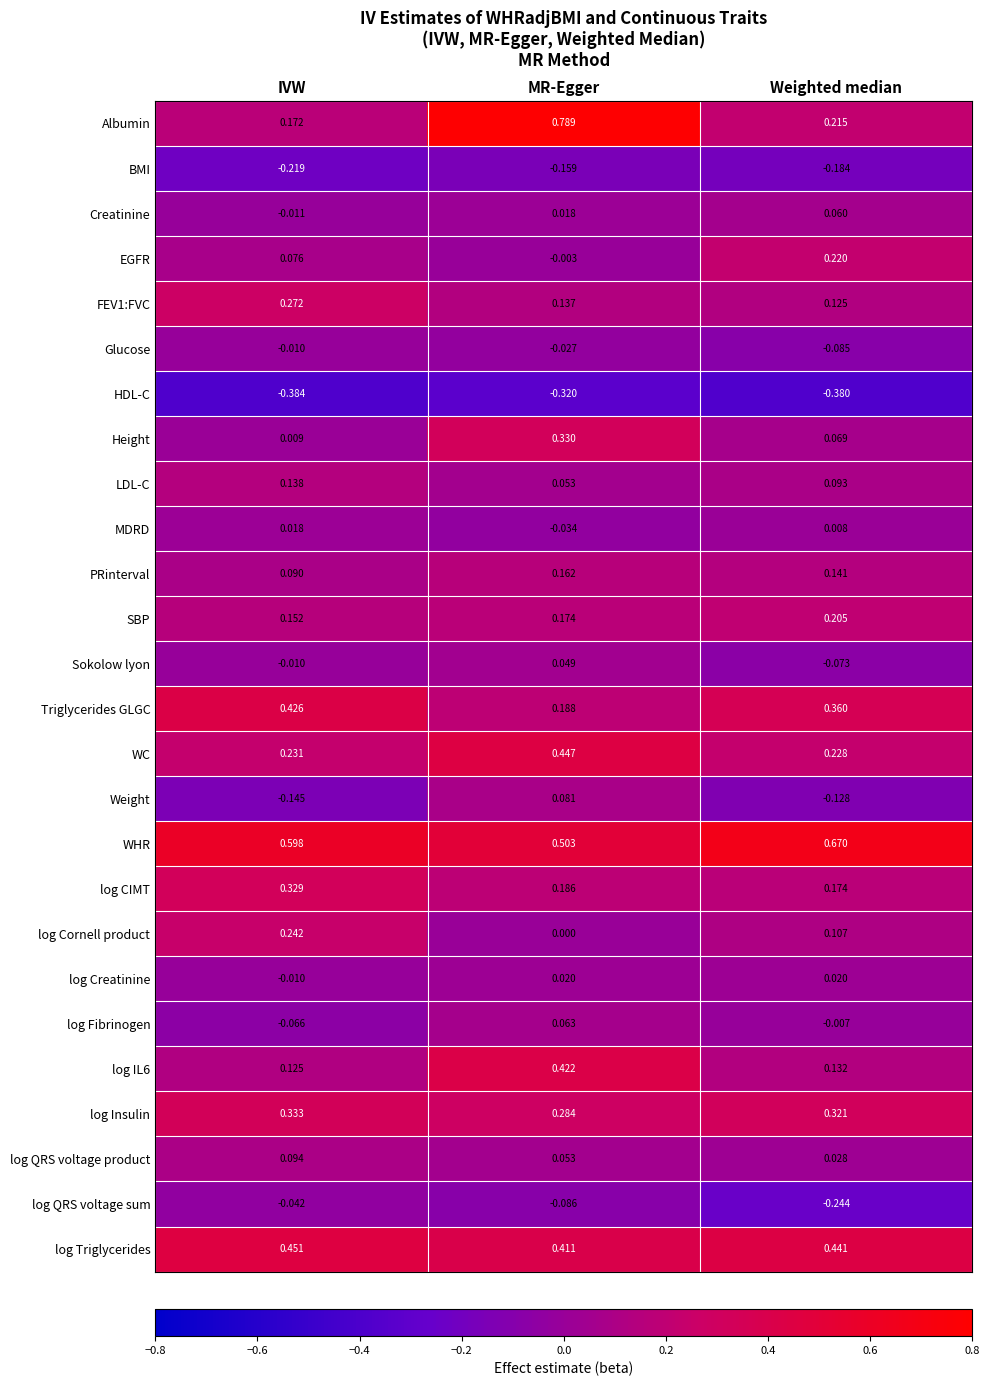

Where is Height nearest to the value 0?

IVW